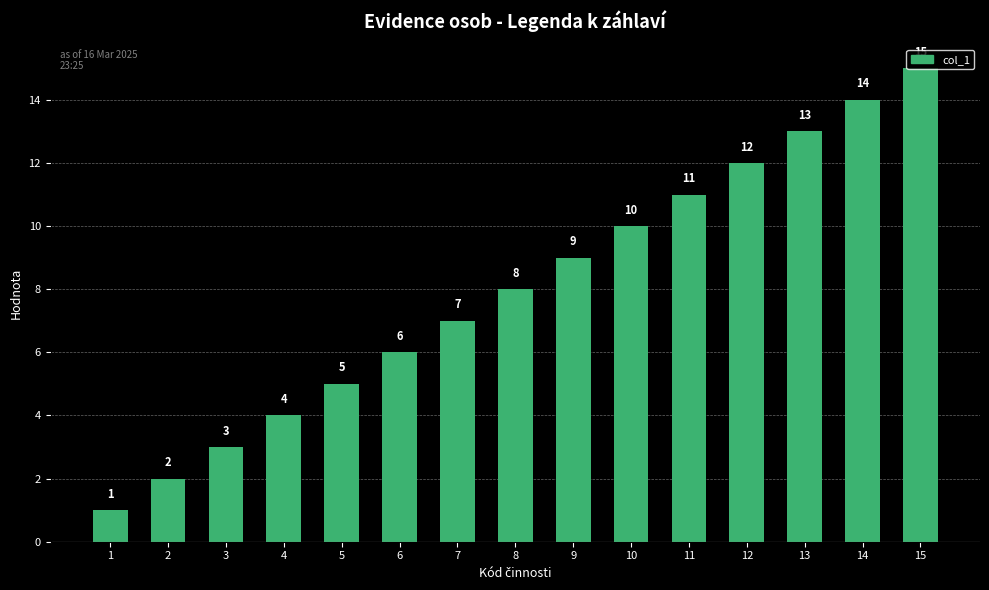

Are the bars horizontal?

No